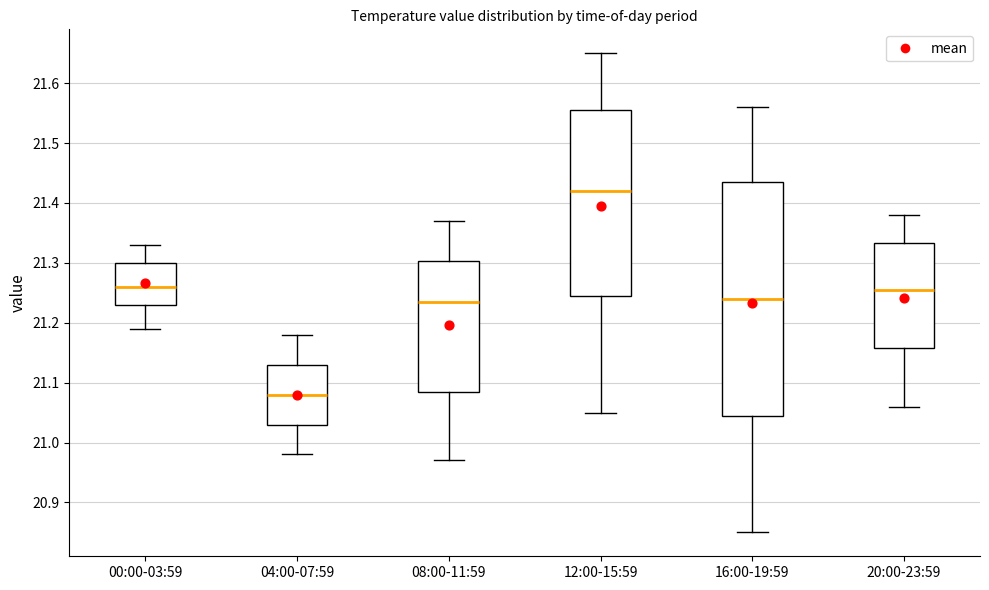

Which box is the tallest, from its lower edge to its upper edge?

16:00-19:59